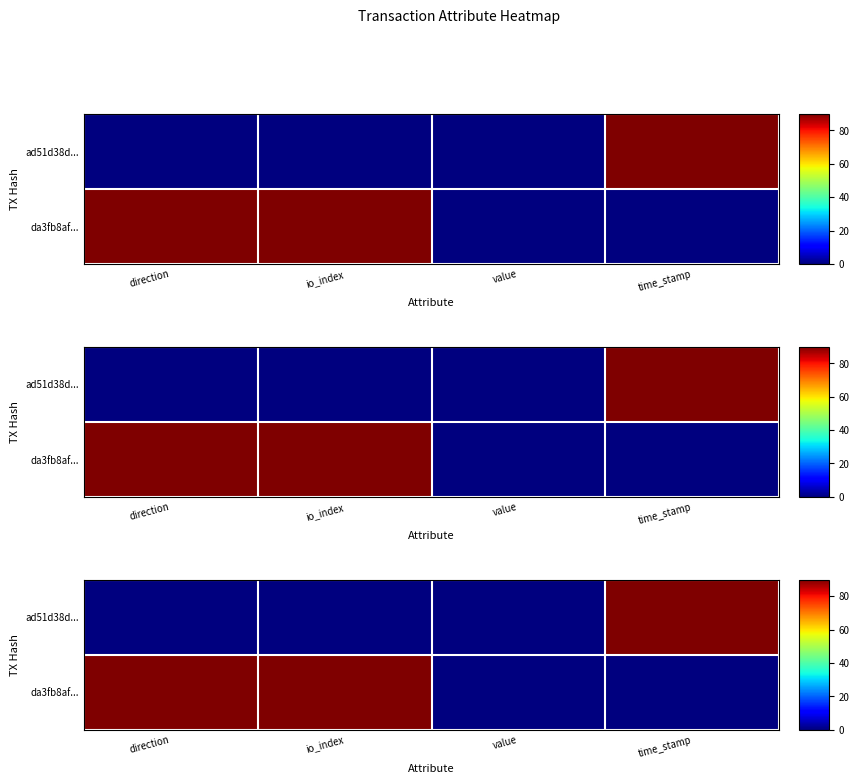

Is the value of ad51d38d... at io_index greater than the value of da3fb8af... at time_stamp?

No